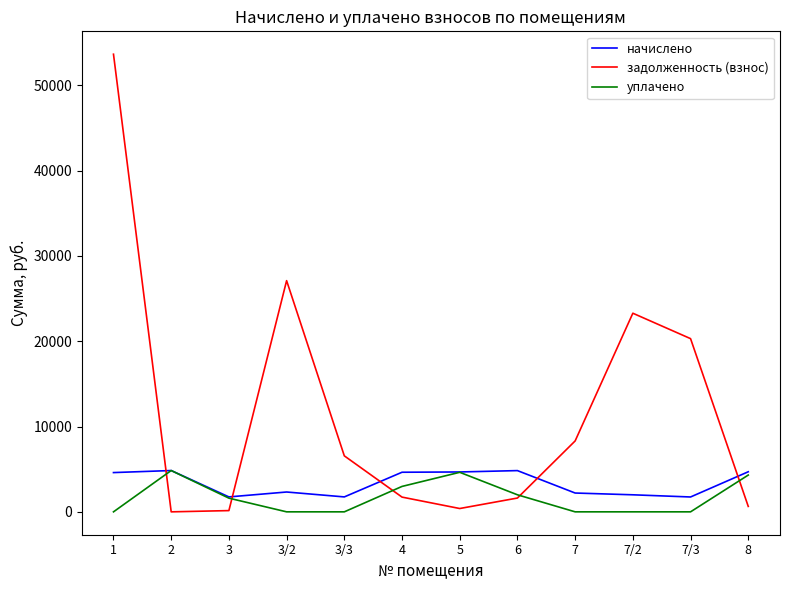

Does the chart have visible grid lines?

No